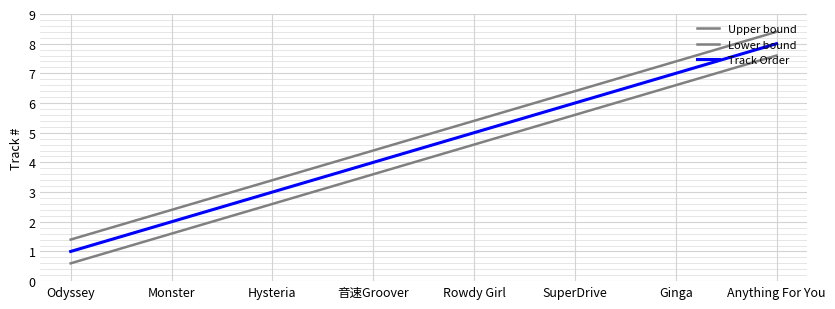

How many lines are shown in the chart?

3